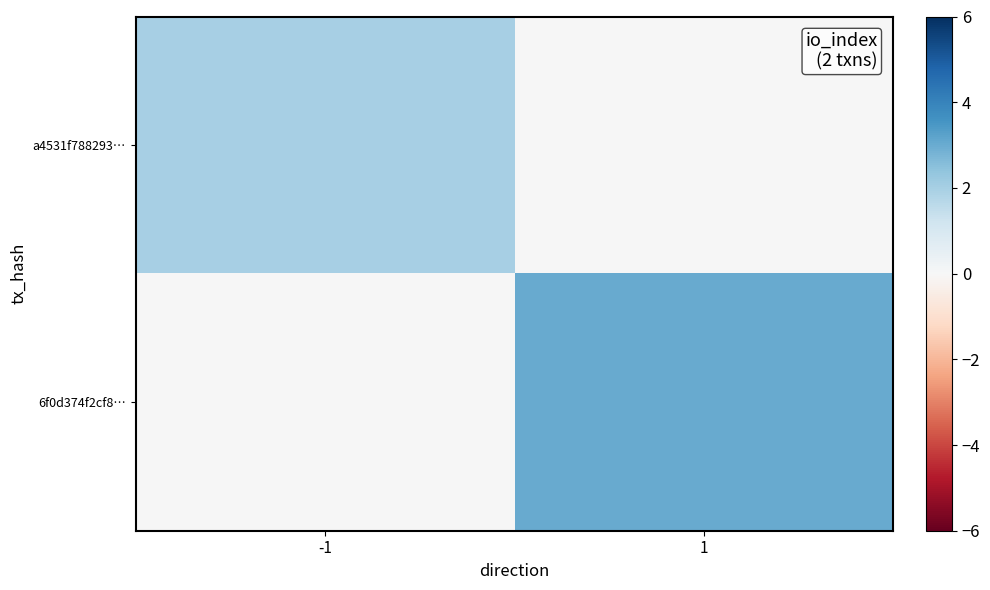

What is the maximum value shown in the chart?

3